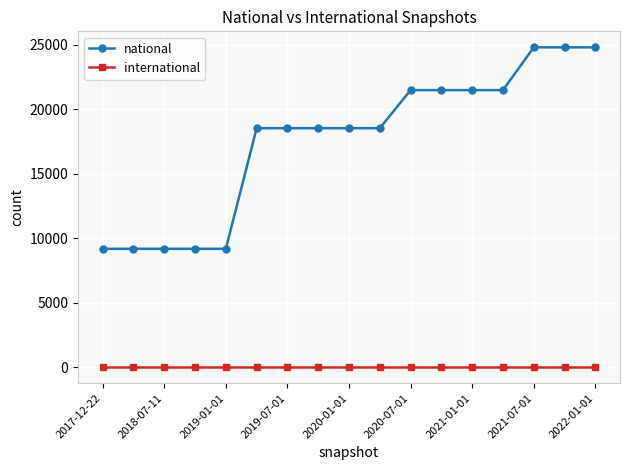

Which series has the largest total across all categories?

national